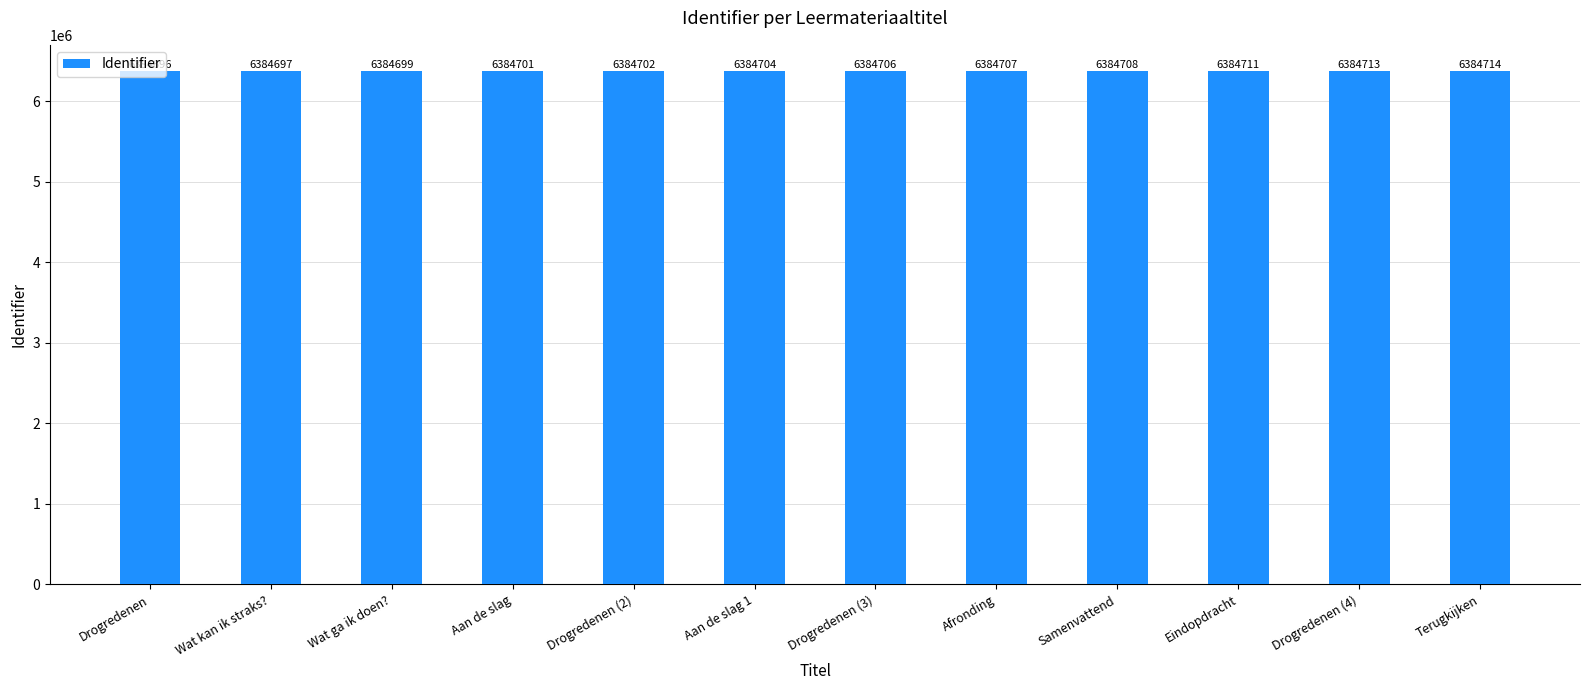

How many series are shown in this chart?

1